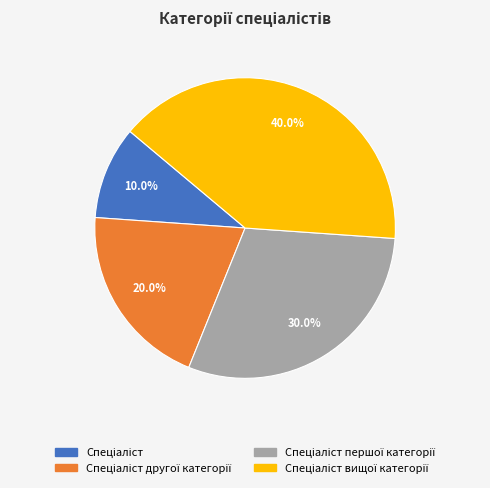

Does any single category account for the majority?

No